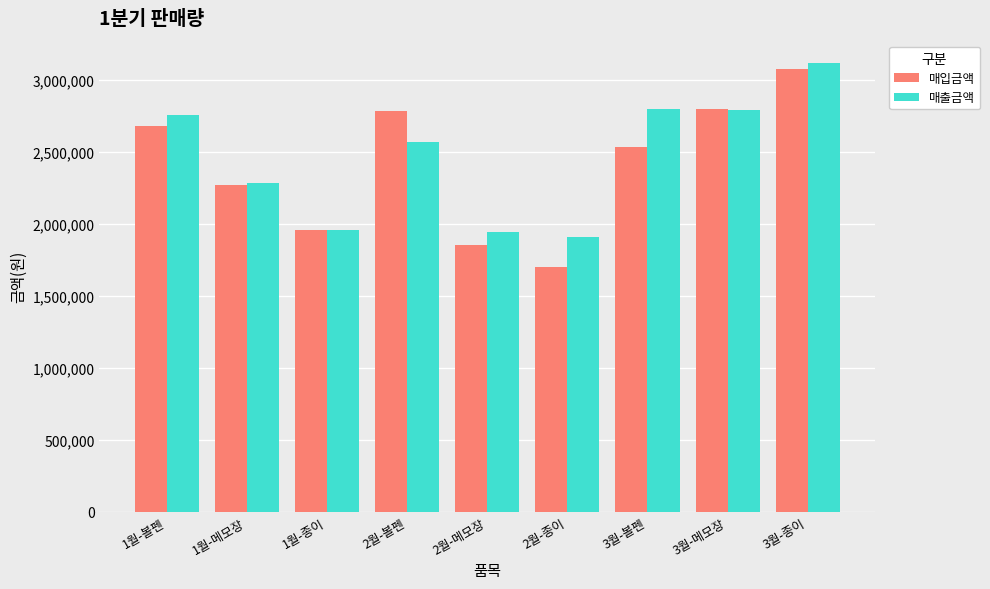

Which category has the lowest value across all series?

2월-종이